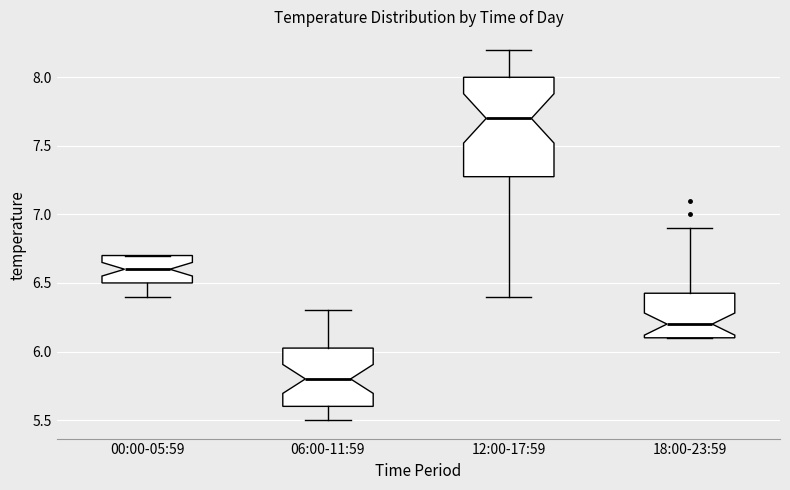

Where does the median line of the box for 00:00-05:59 sit on the y-axis? The values are not printed on the chart, so give them approximately, as read against the axis.

6.60